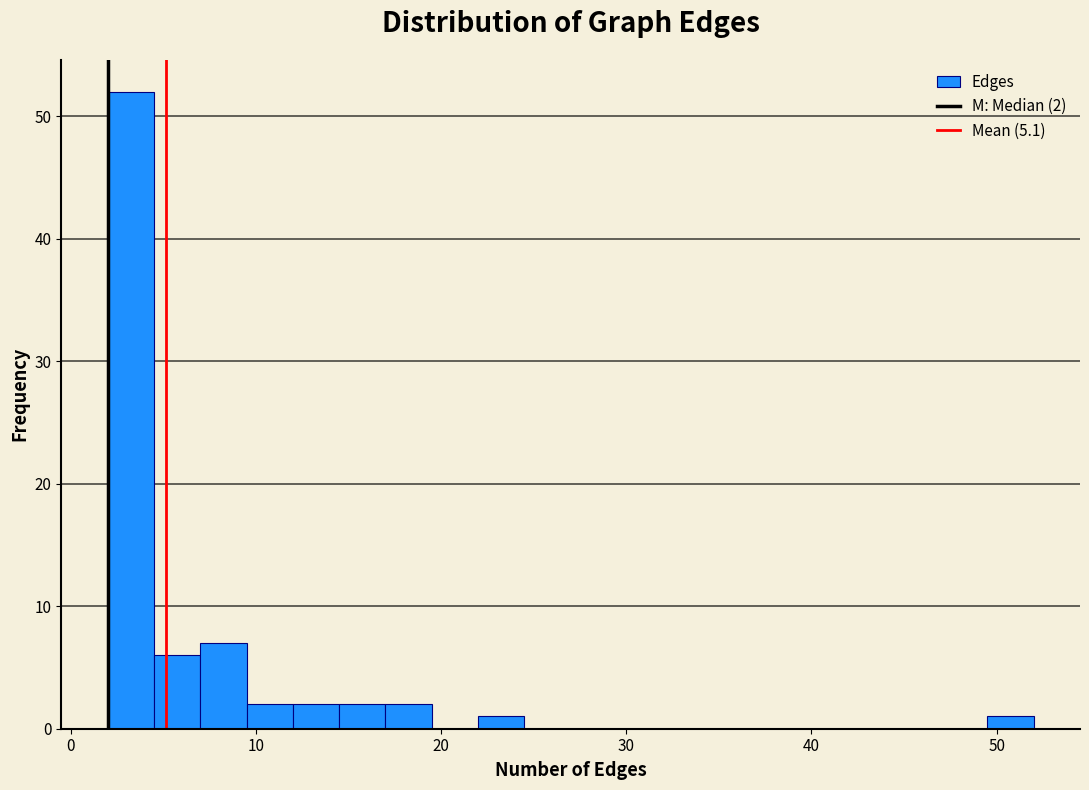

Read against the x-axis, roughly where is the centre of the tallest bar?

3